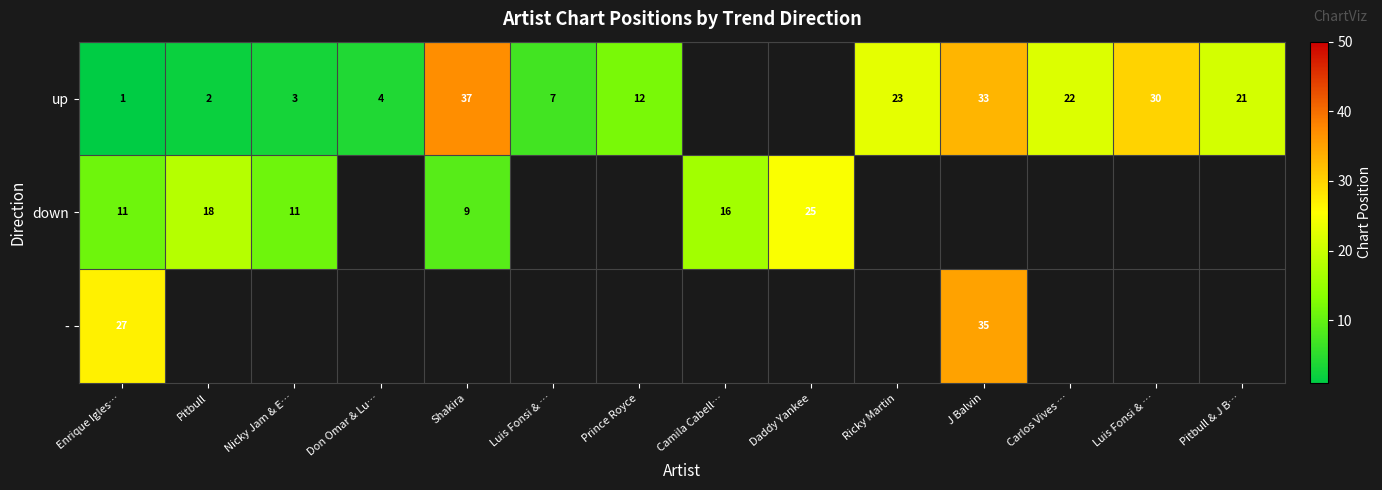

Rank the series by their maximum value, from lowest to highest.

down, -, up